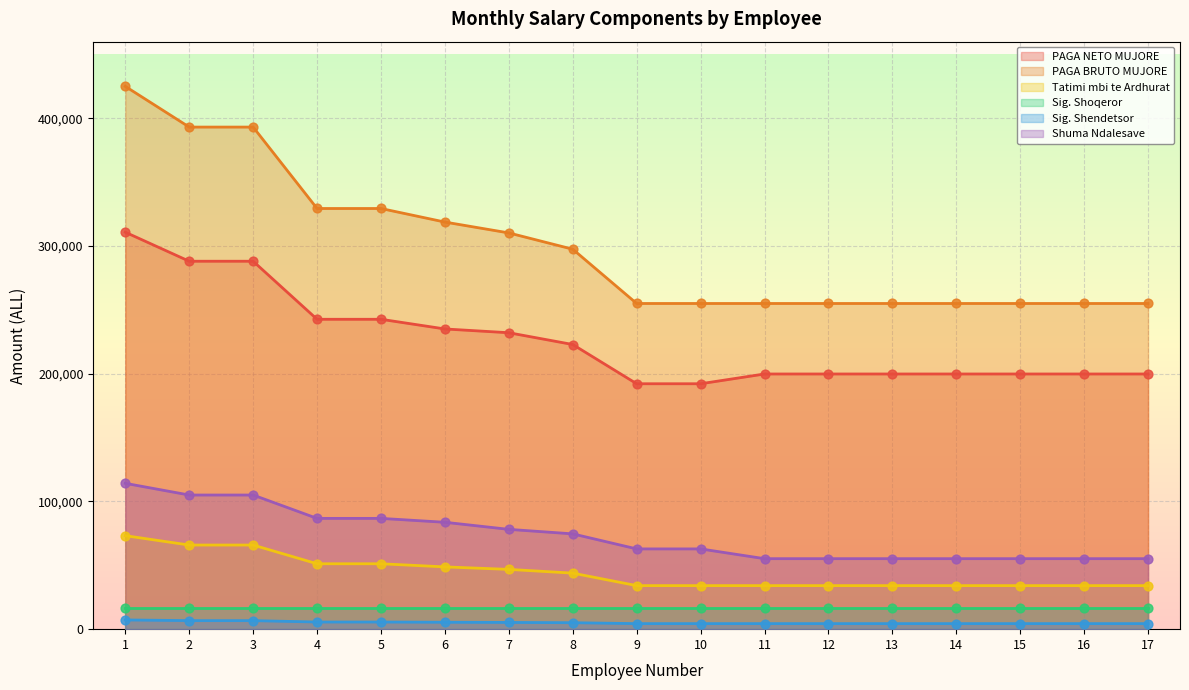

Which series has the widest spread of Y values?

PAGA BRUTO MUJORE